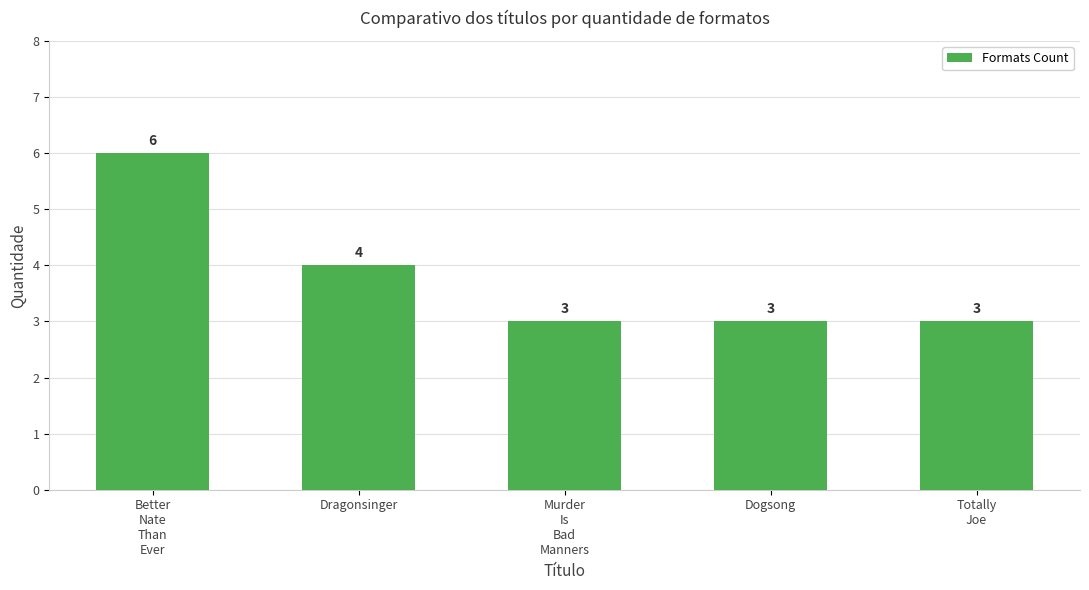

Count the number of data series in this chart.

1